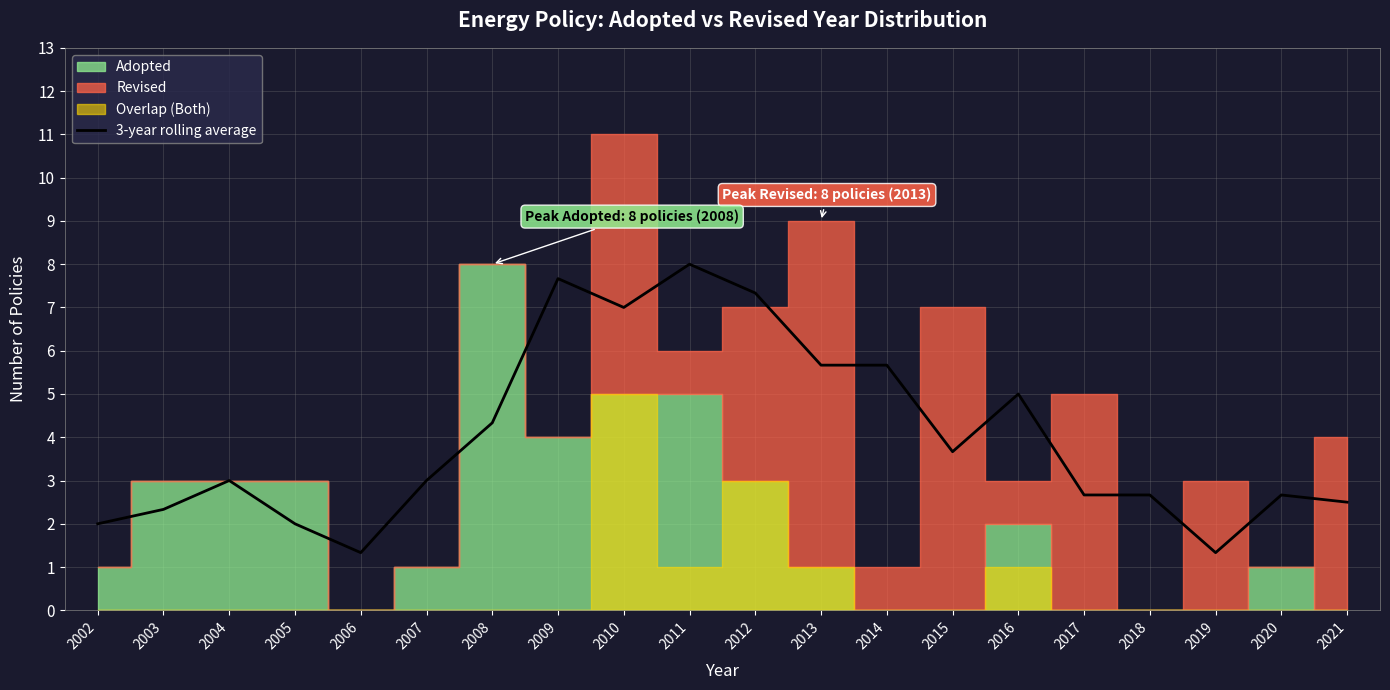

What is the smallest value displayed?

1.3